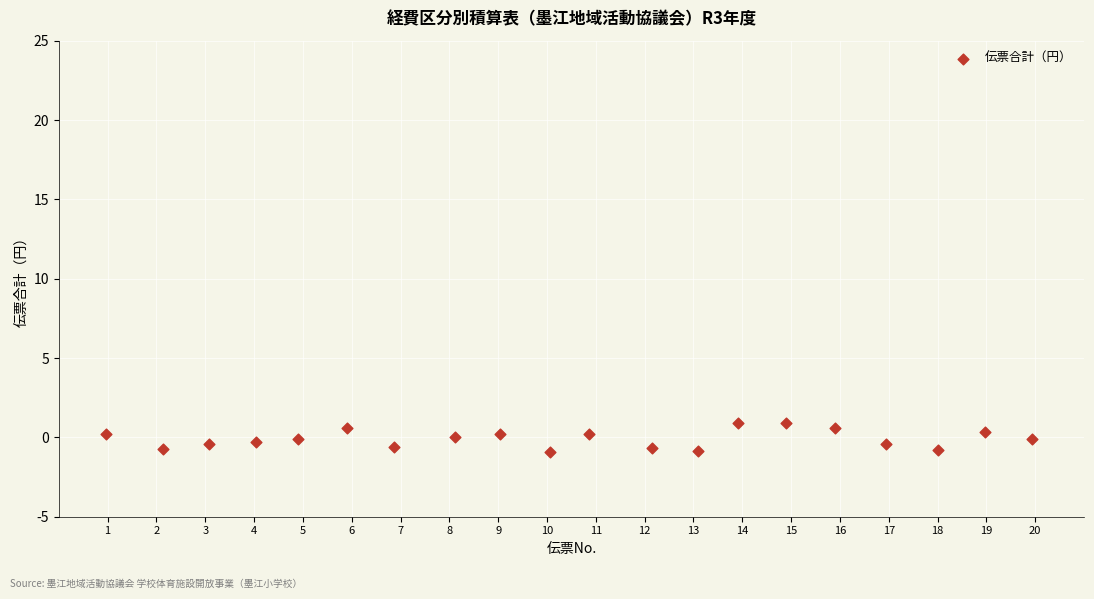

What is the range of Y values (max minus min)?

1.8